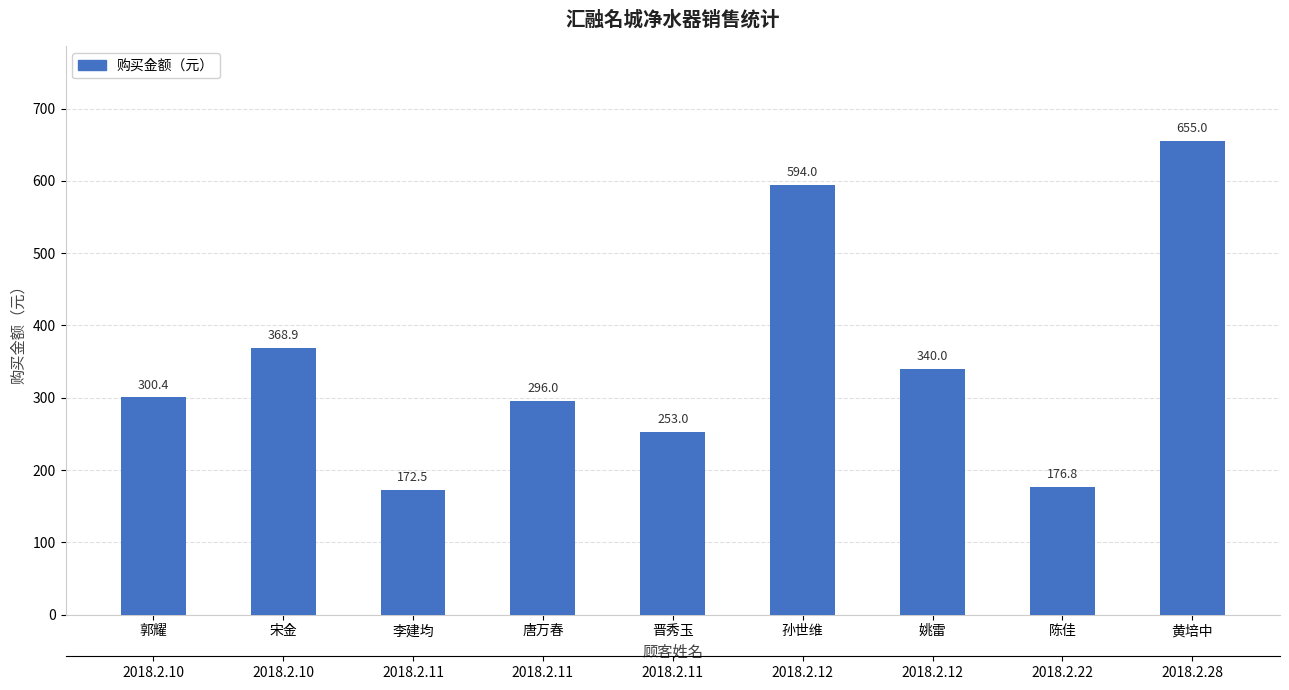

What is the ratio of the value at 孙世维 to the value at 郭耀?

2.0